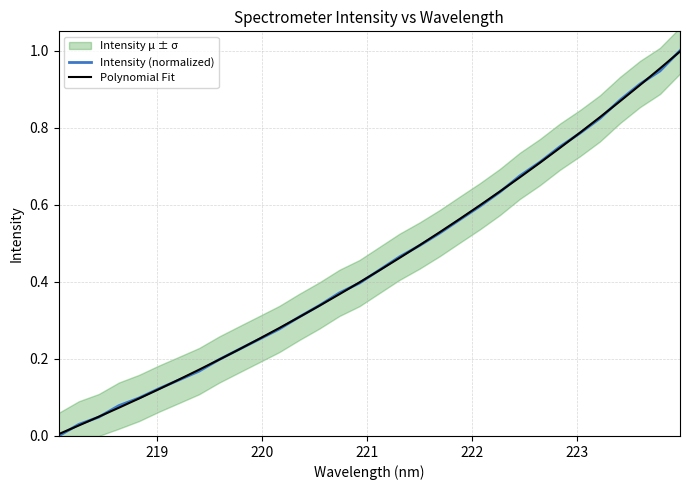

Reading left to right, extract all data points from this chart.

Intensity (normalized): 0.0	0.0	0.0	0.1	0.1	0.1	0.1	0.2	0.2	0.2	0.3	0.3	0.3	0.3	0.4	0.4	0.4	0.5	0.5	0.5	0.6	0.6	0.6	0.7	0.7	0.8	0.8	0.8	0.9	0.9	0.9	1.0
Polynomial Fit: 0.0	0.0	0.0	0.1	0.1	0.1	0.1	0.2	0.2	0.2	0.3	0.3	0.3	0.3	0.4	0.4	0.4	0.5	0.5	0.5	0.6	0.6	0.6	0.7	0.7	0.7	0.8	0.8	0.9	0.9	1.0	1.0